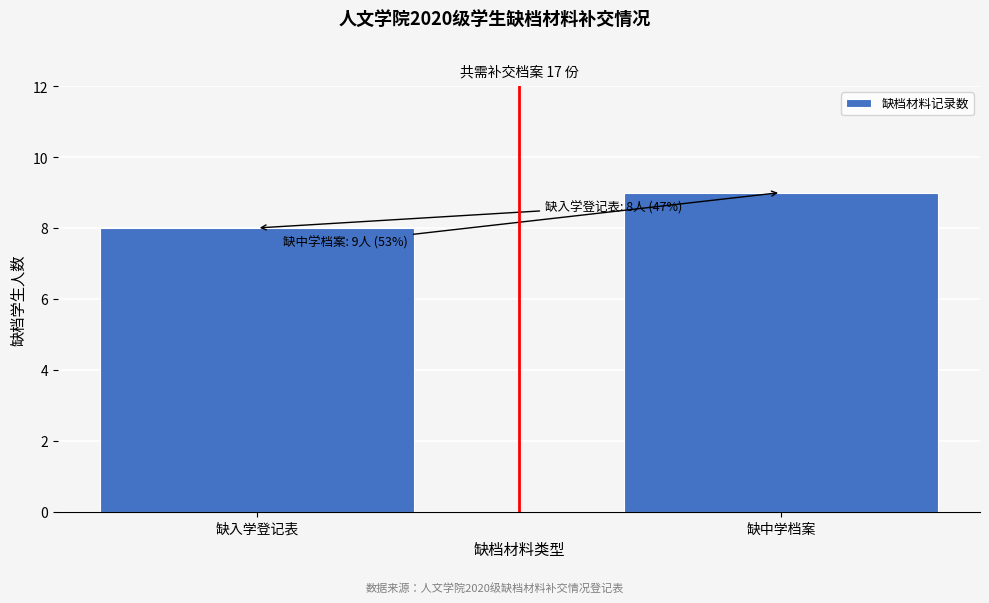

Reading left to right, transcribe all the data shown in this chart.

8	9